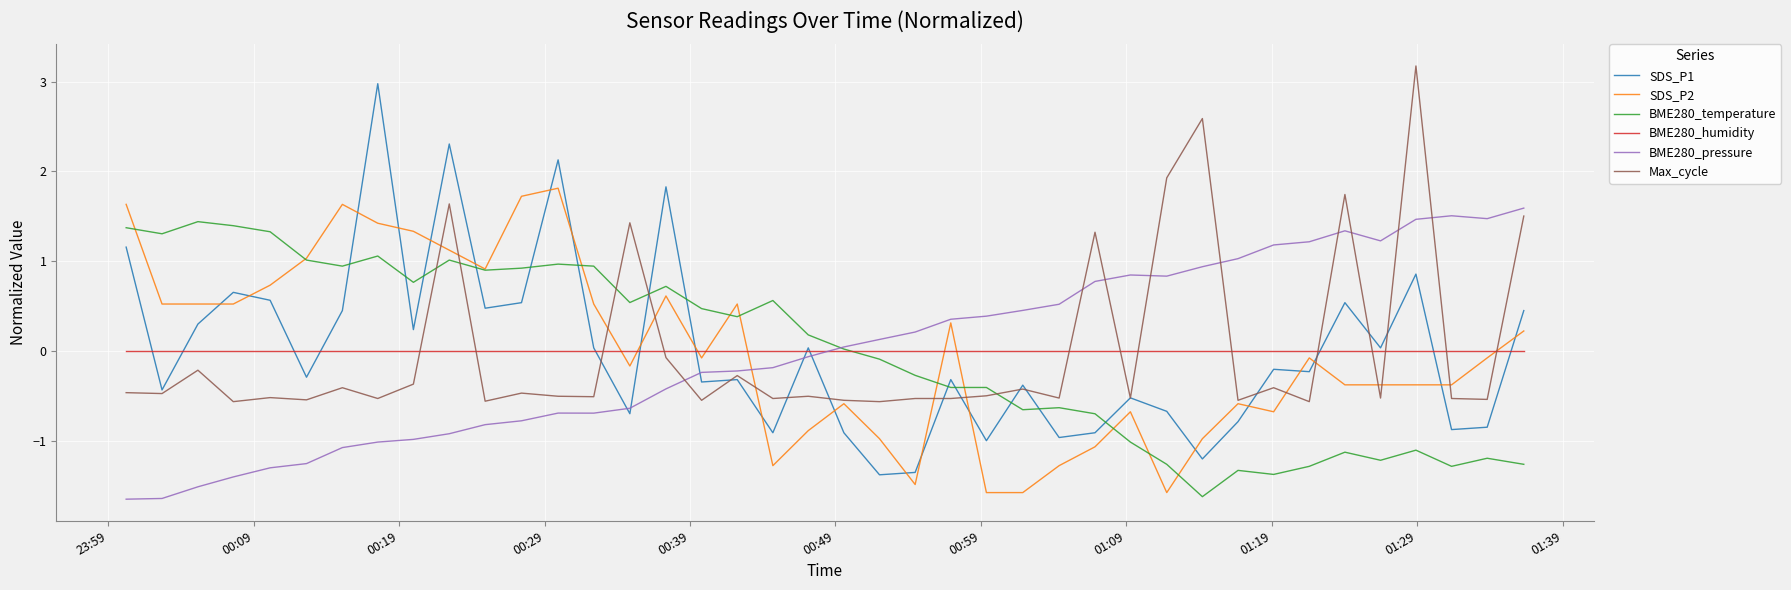

What is the greatest value displayed?

3.2